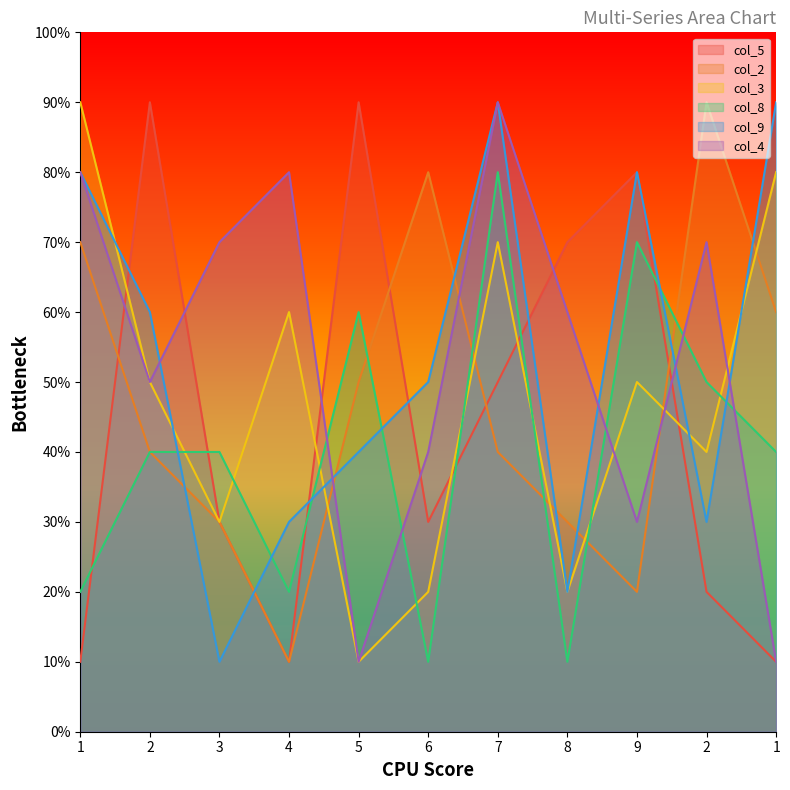

What is the difference between the highest and lowest values at 2?

5